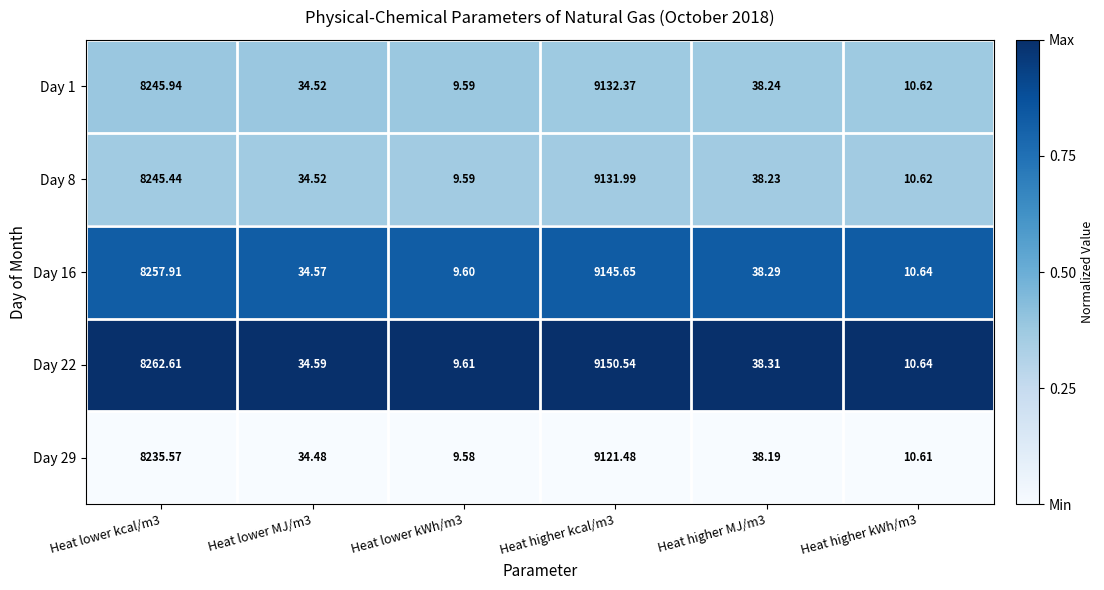

Is the value of Day 22 at Heat lower kcal/m3 greater than the value of Day 8 at Heat lower MJ/m3?

Yes